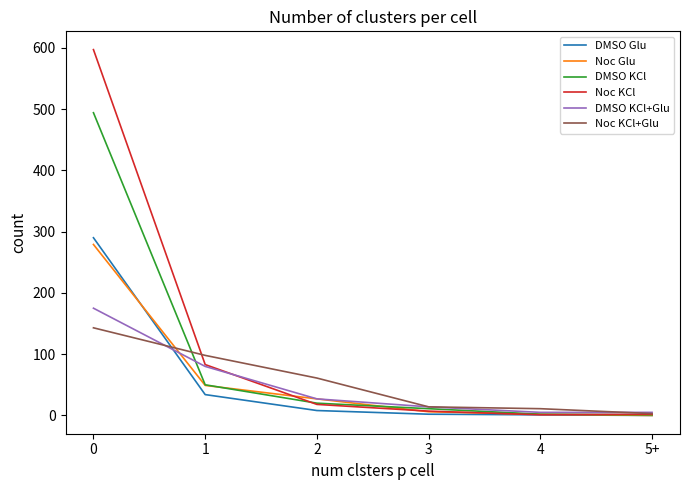

Is this an area chart (filled region under the line)?

No